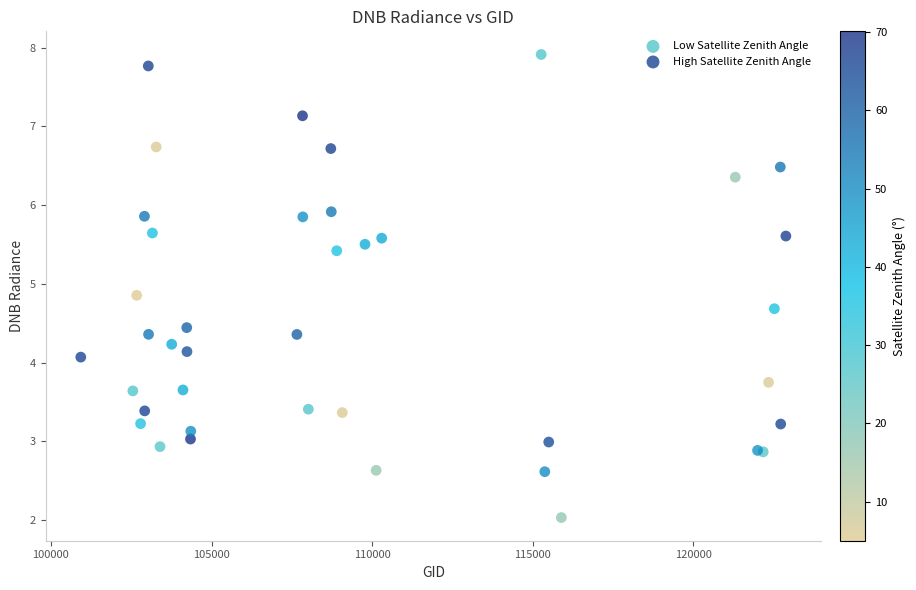

Which series contains the lowest Y value?

Low Satellite Zenith Angle